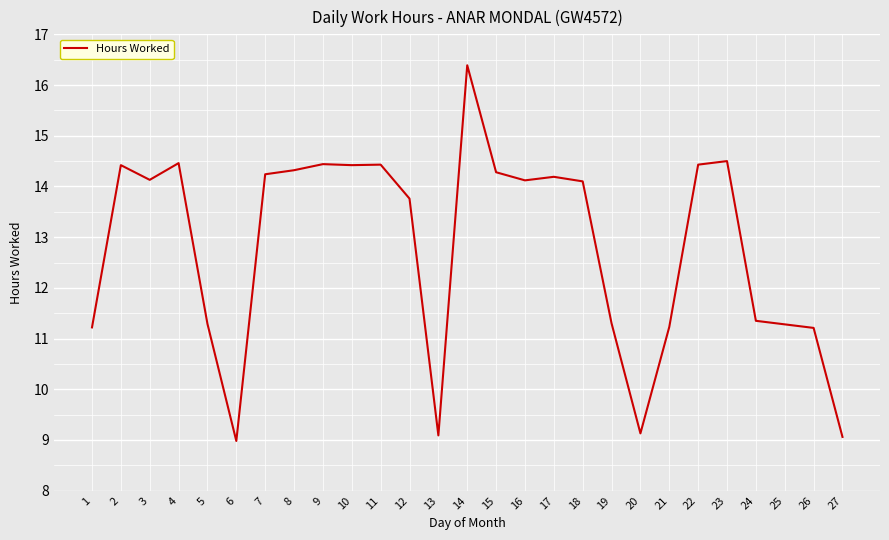

Approximately how many times larger is the value at 13 compared to 8?

0.6